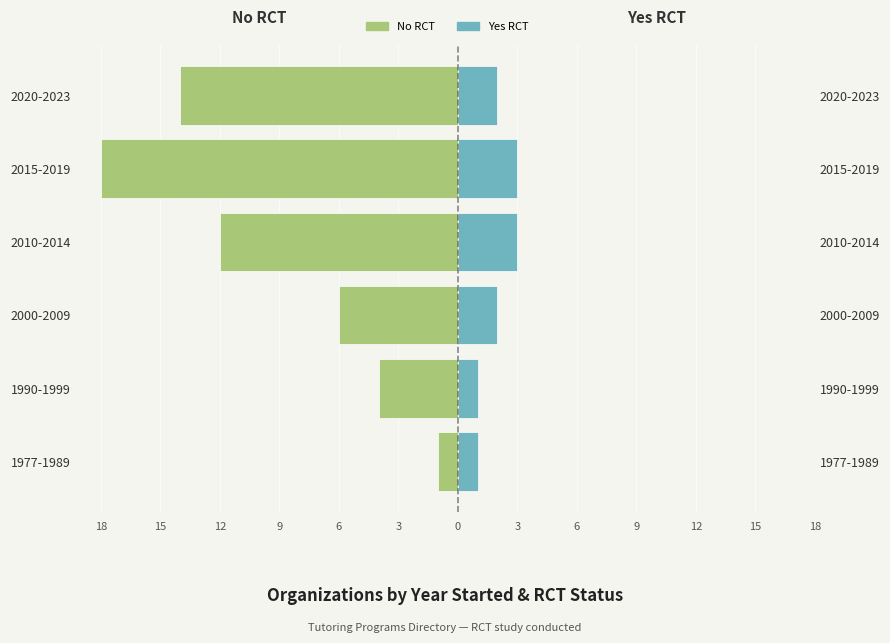

How many bars are there in each group?

2